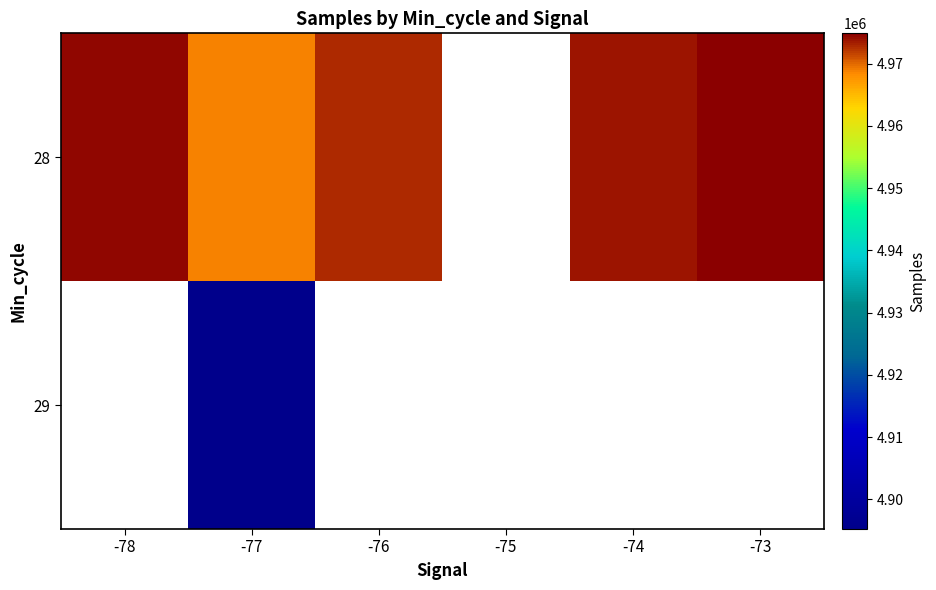

Which label corresponds to the smallest value in the chart?

-77